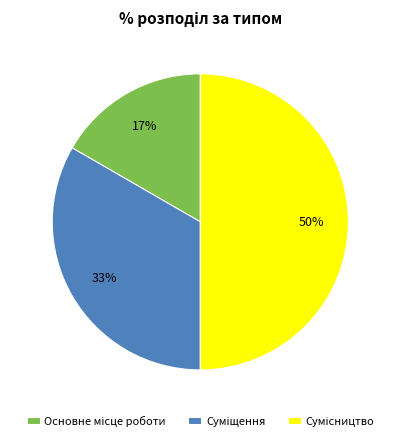

To the nearest percent, what is the average slice percentage?

33%